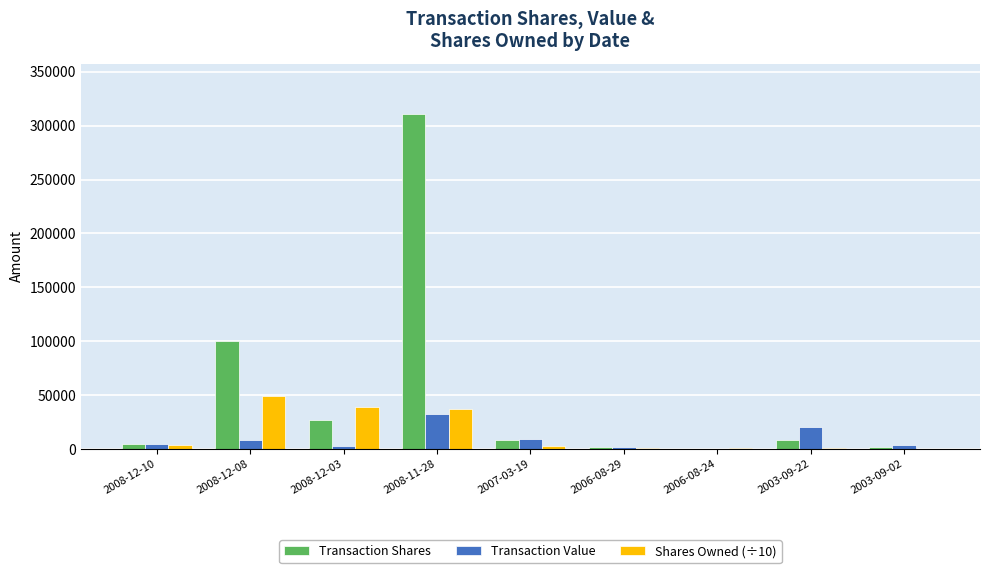

What is the maximum value shown in the chart?

310800.0